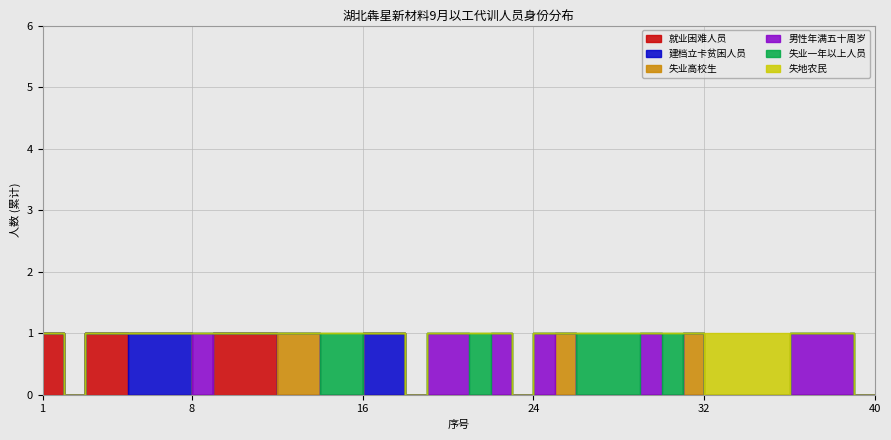

Reading right to left, transcribe all the data shown in this chart.

就业困难人员: 0	0	0	0	0	0	0	0	0	0	0	0	0	0	0	0	0	0	0	0	0	0	0	0	0	0	0	0	1	1	1	0	0	0	0	1	1	0	1	1
建档立卡贫困人员: 0	0	0	0	0	0	0	0	0	0	0	0	0	0	0	0	0	0	0	0	0	0	1	1	0	0	0	0	0	0	0	0	1	1	1	0	0	0	0	0
失业高校生: 0	0	0	0	0	0	0	0	1	0	0	0	0	0	1	0	0	0	0	0	0	0	0	0	0	0	1	1	0	0	0	0	0	0	0	0	0	0	0	0
男性年满五十周岁: 0	1	1	1	0	0	0	0	0	0	1	0	0	0	0	1	0	1	0	1	1	0	0	0	0	0	0	0	0	0	0	1	0	0	0	0	0	0	0	0
失业一年以上人员: 0	0	0	0	0	0	0	0	0	1	0	1	1	1	0	0	0	0	1	0	0	0	0	0	1	1	0	0	0	0	0	0	0	0	0	0	0	0	0	0
失地农民: 0	0	0	0	1	1	1	1	0	0	0	0	0	0	0	0	0	0	0	0	0	0	0	0	0	0	0	0	0	0	0	0	0	0	0	0	0	0	0	0